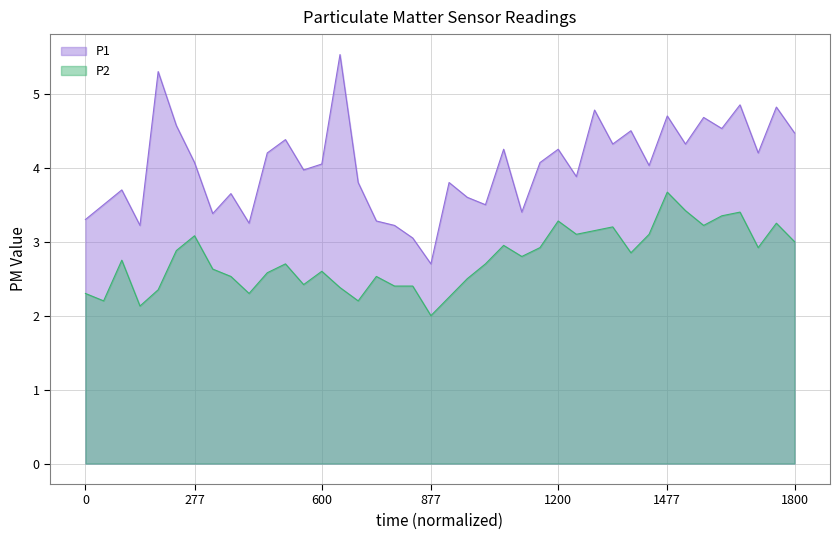

List the series in order of their peak value, highest first.

P1, P2